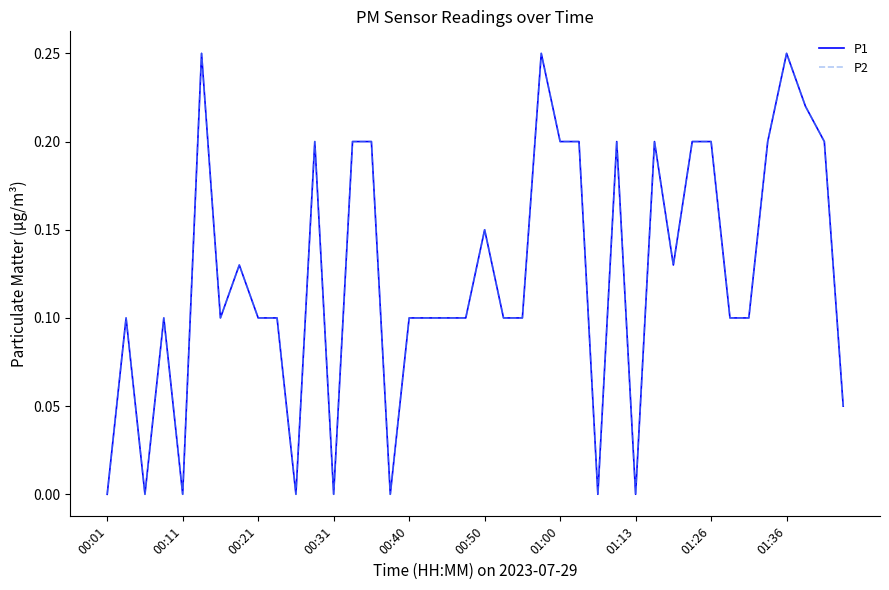

Is this an area chart (filled region under the line)?

No